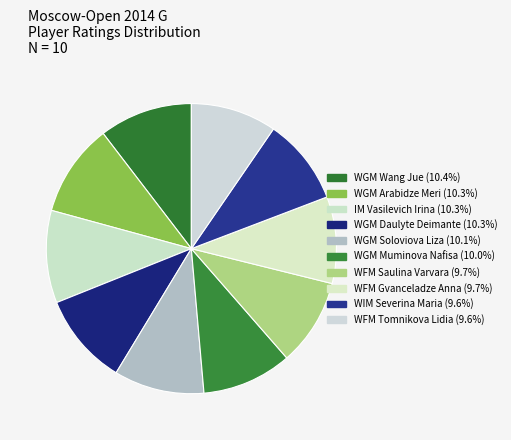

To the nearest percent, what portion does WFM Tomnikova Lidia represent?

10%